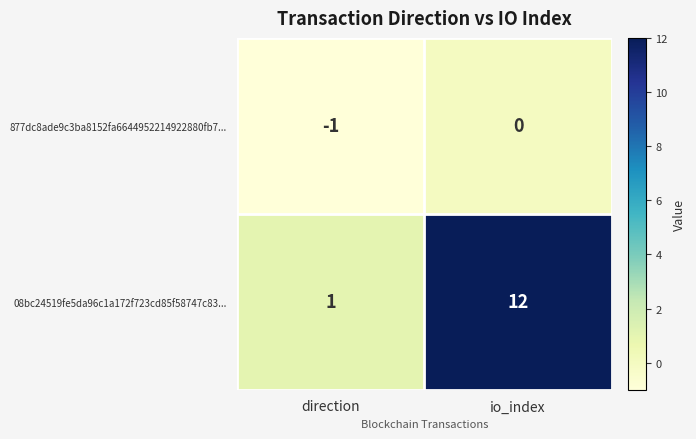

Is it true that 08bc24519fe5da96c1a172f723cd85f58747c83... equals 12 at io_index?

True